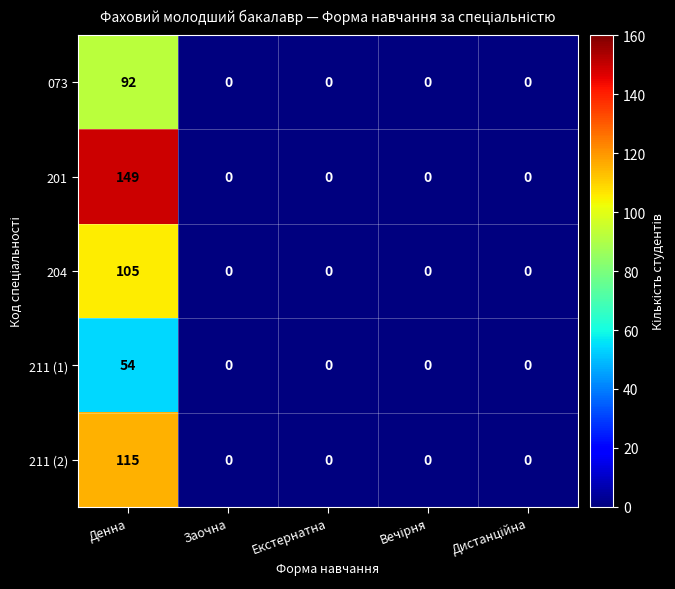

Reading right to left, extract all data points from this chart.

073: 0	0	0	0	92
201: 0	0	0	0	149
204: 0	0	0	0	105
211 (1): 0	0	0	0	54
211 (2): 0	0	0	0	115